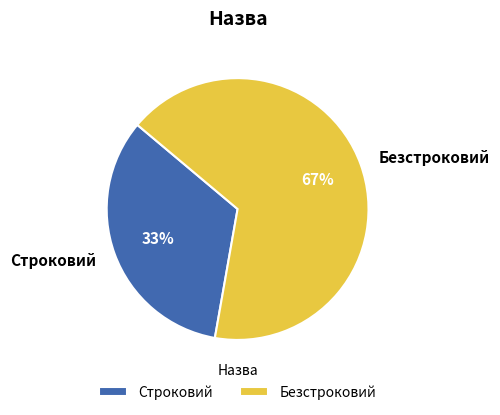

To the nearest percent, what is the average slice percentage?

50%